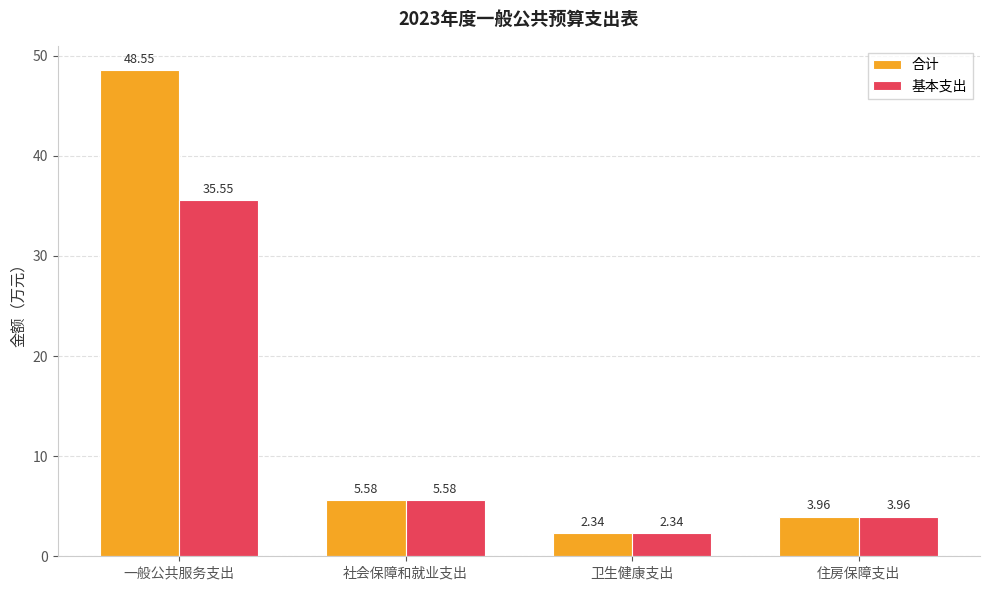

What is the label of the 2nd bar from the right?

卫生健康支出